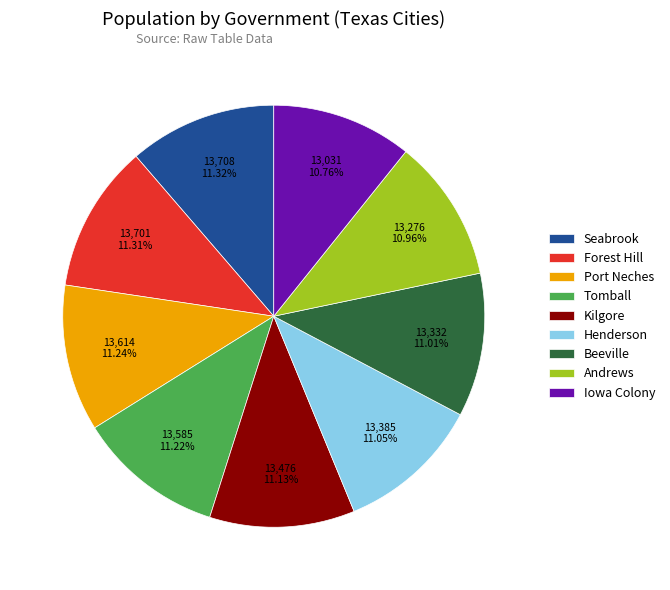

Does Beeville account for over 50% of the chart?

No